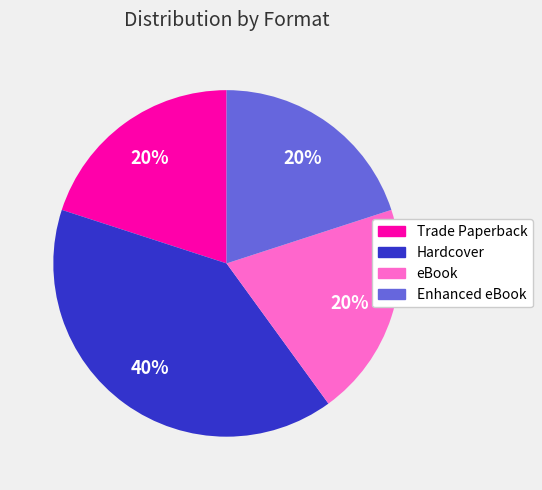

Is there a majority slice in this chart?

No